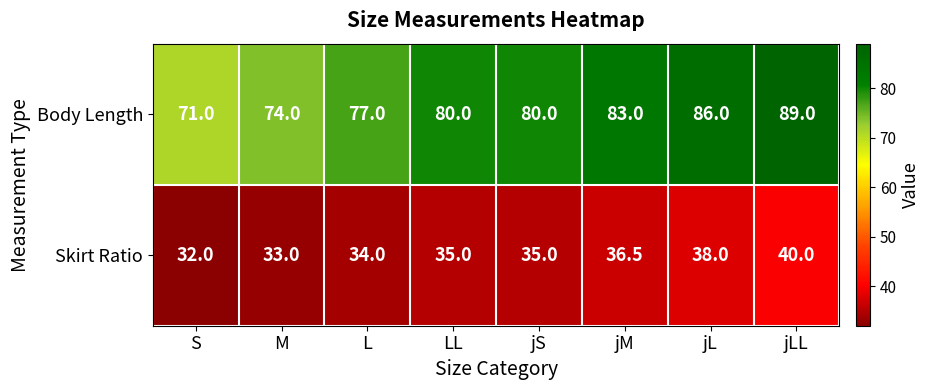

Which series changed the most between S and L?

Body Length